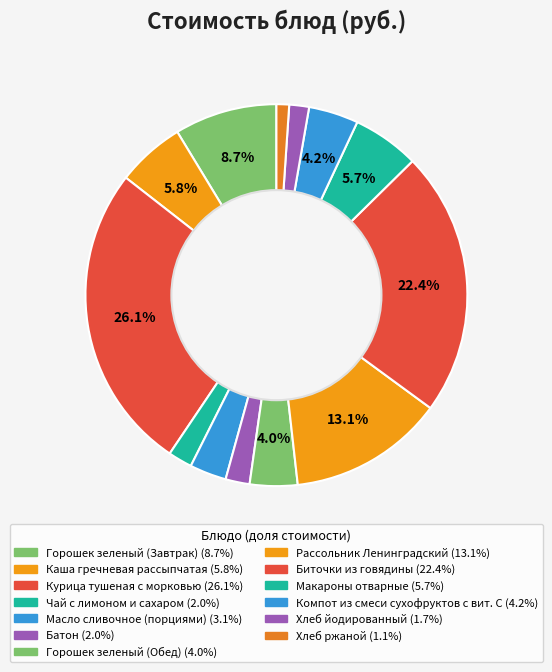

How many segments does this pie chart have?

13